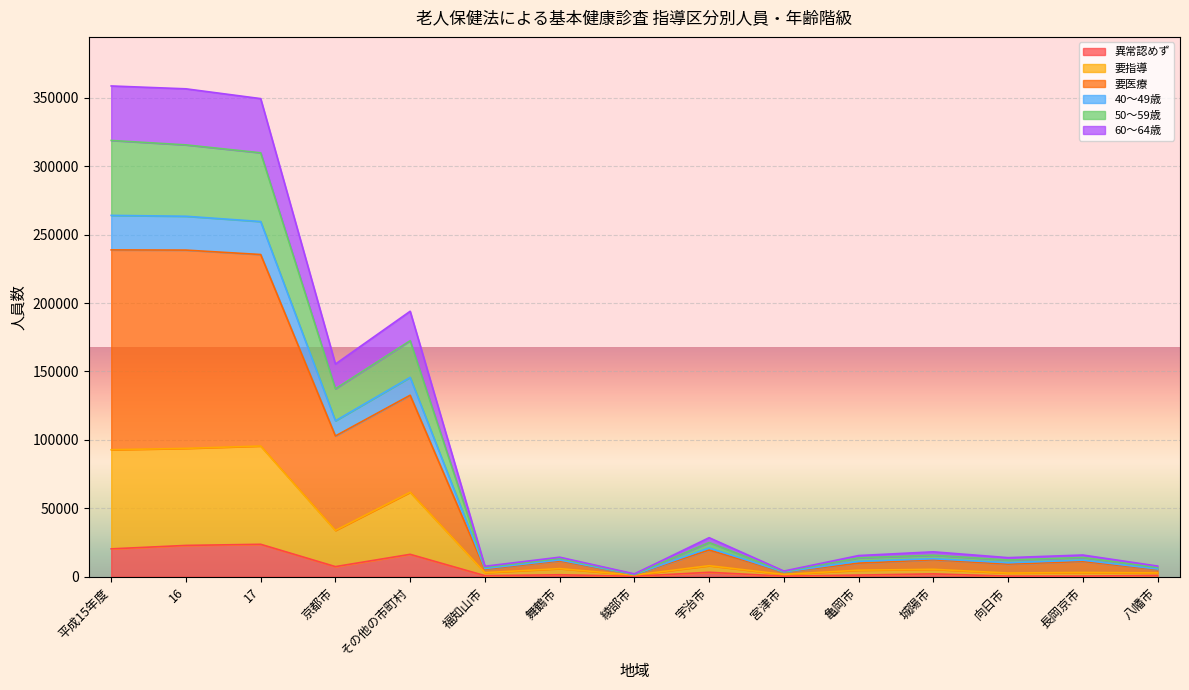

Where does the 異常認めず series first go above 1395?

平成15年度